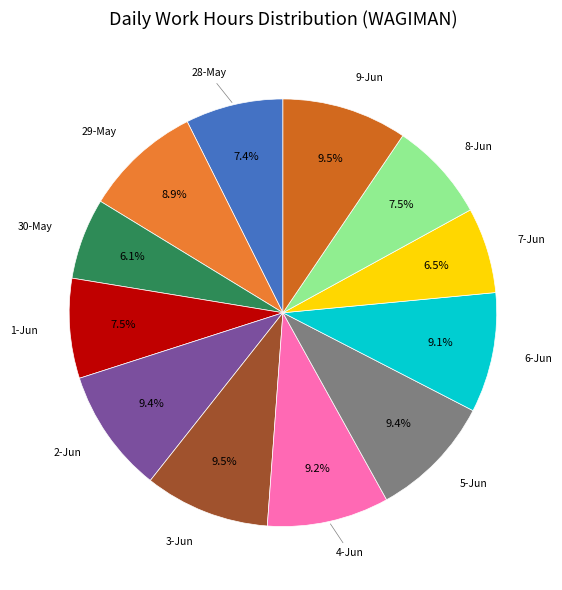

Which slice is the smallest?

30-May